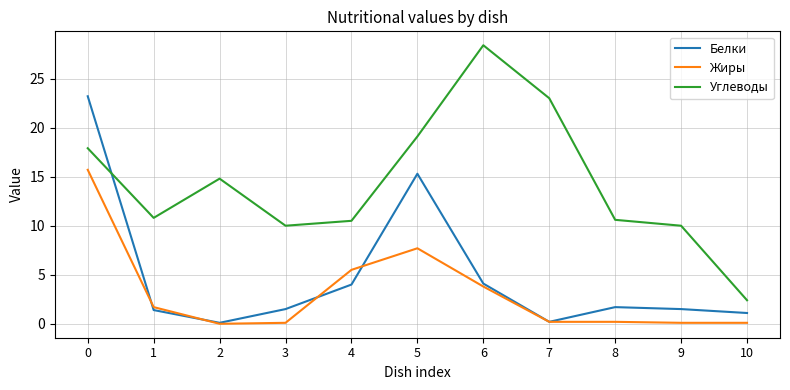

Is it true that Жиры equals 0.1 at 3?

True